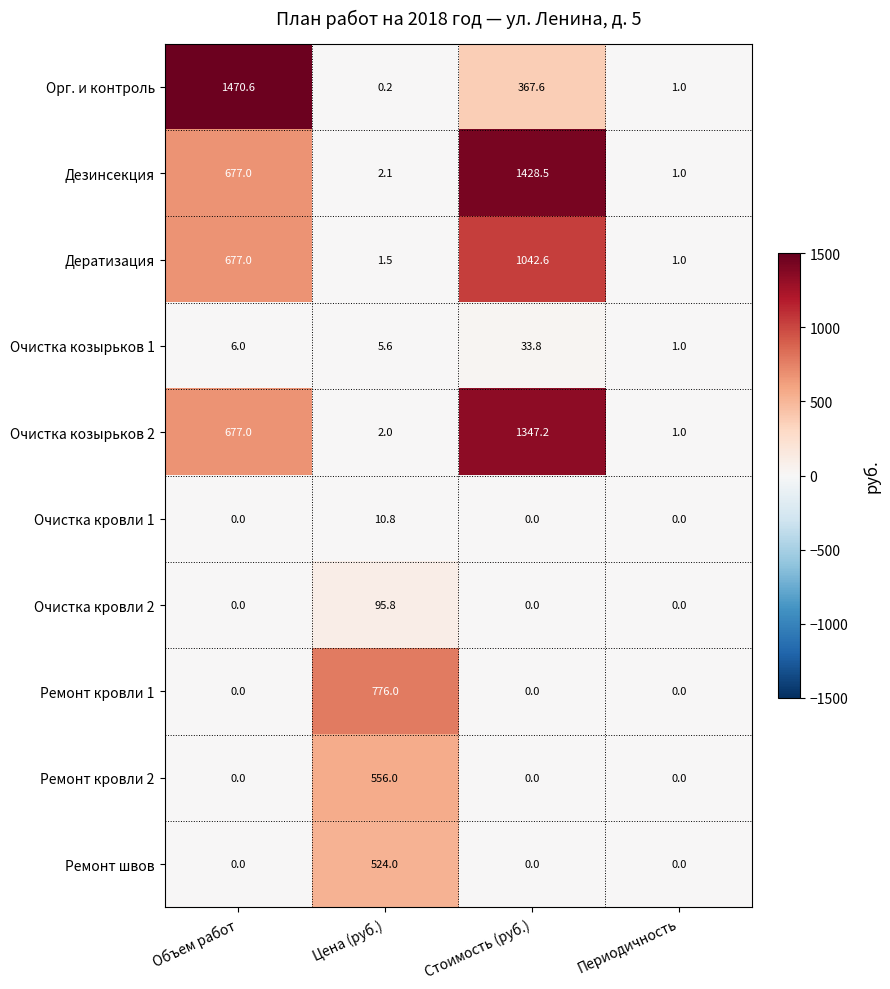

How many values in the Дезинсекция series are below 677?

2